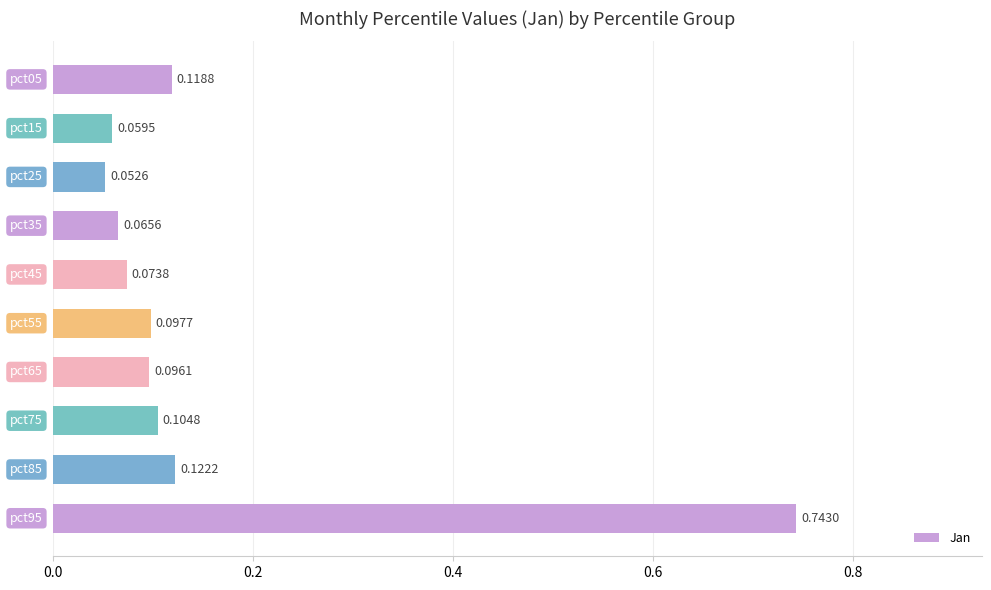

What is the sum of all values?

1.5